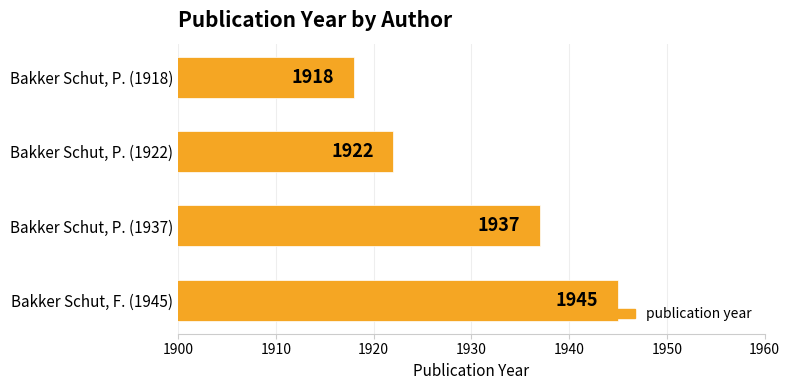

The value at Bakker Schut, F. (1945) is 1945. True or false?

True